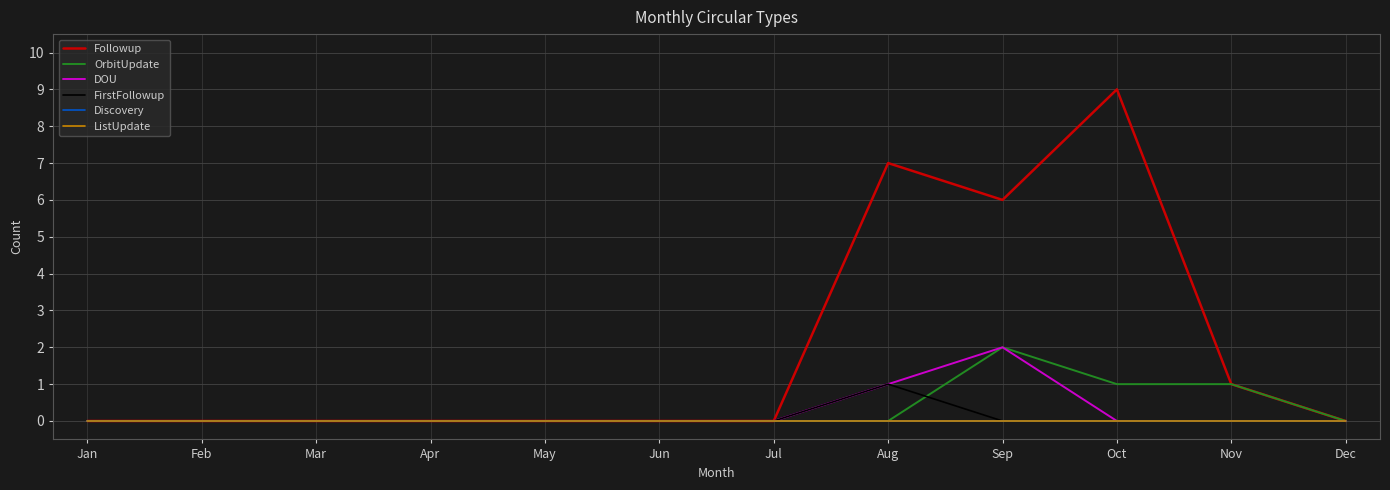

Does the chart have visible grid lines?

Yes